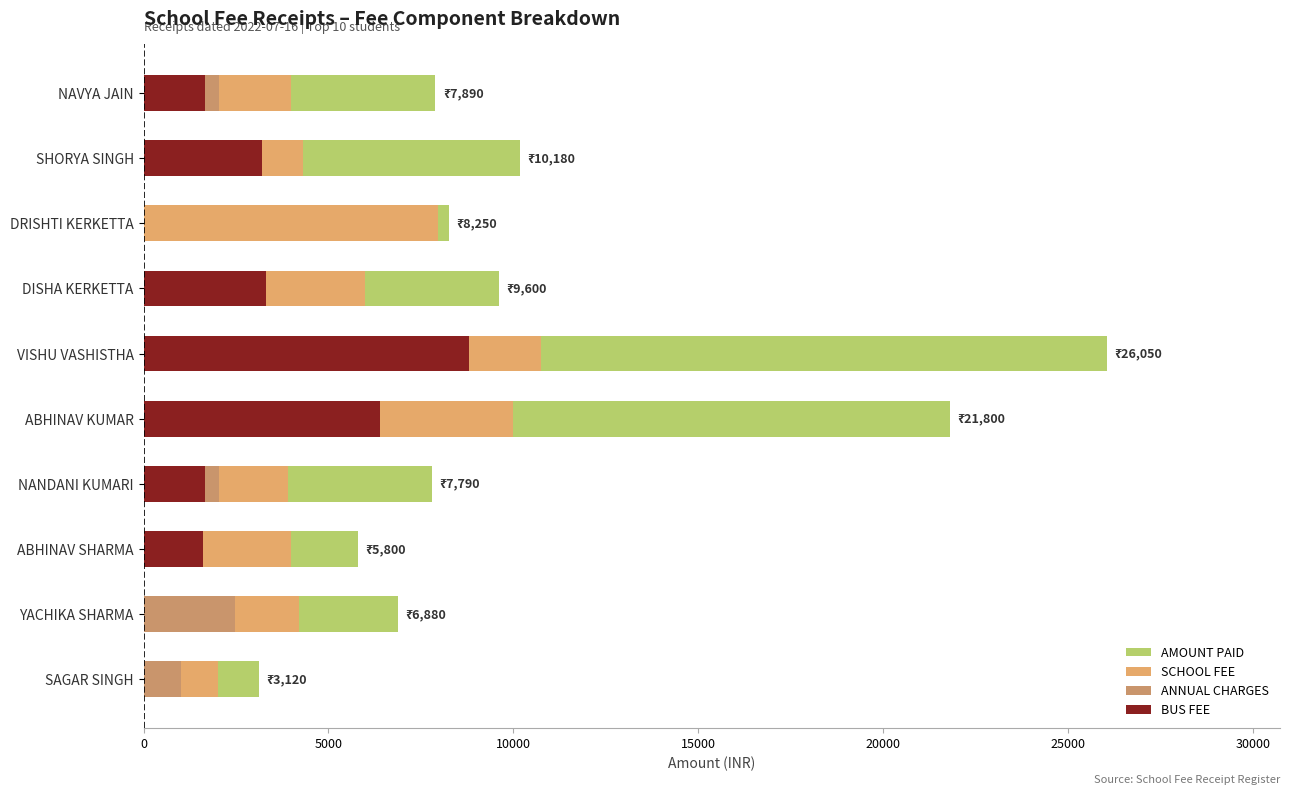

The value of BUS FEE at VISHU VASHISTHA is 14062. True or false?

False